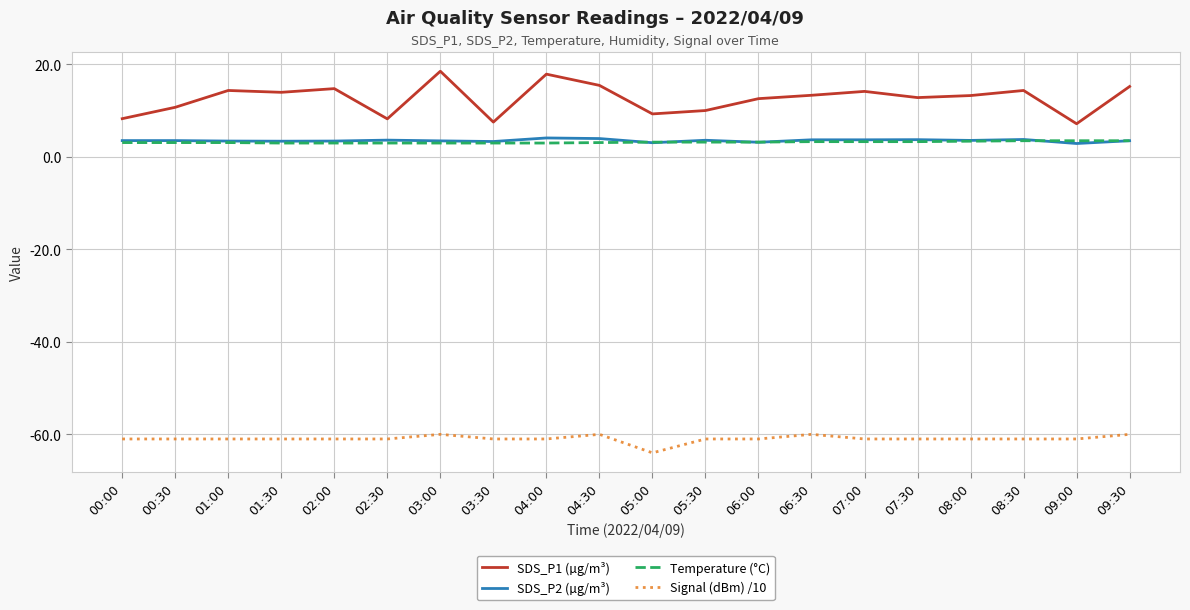

Is this an area chart (filled region under the line)?

No